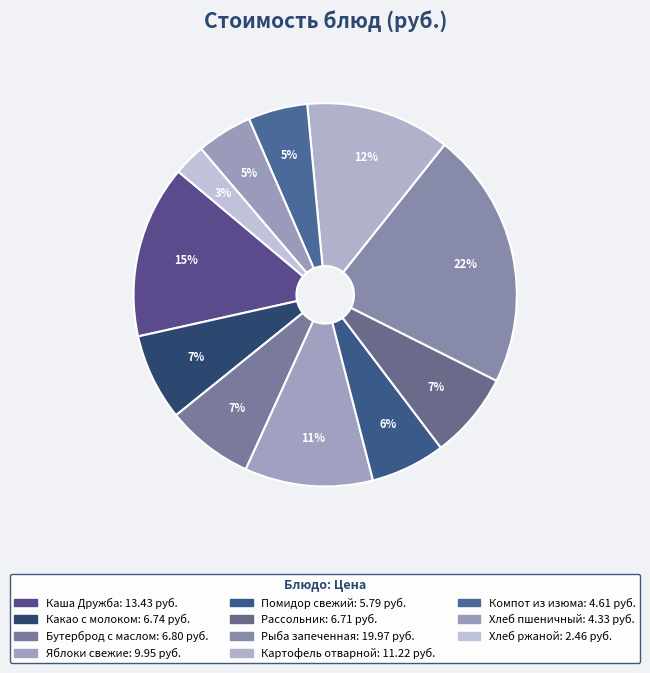

To the nearest percent, what is the difference between the largest and smallest slice percentages?

19%